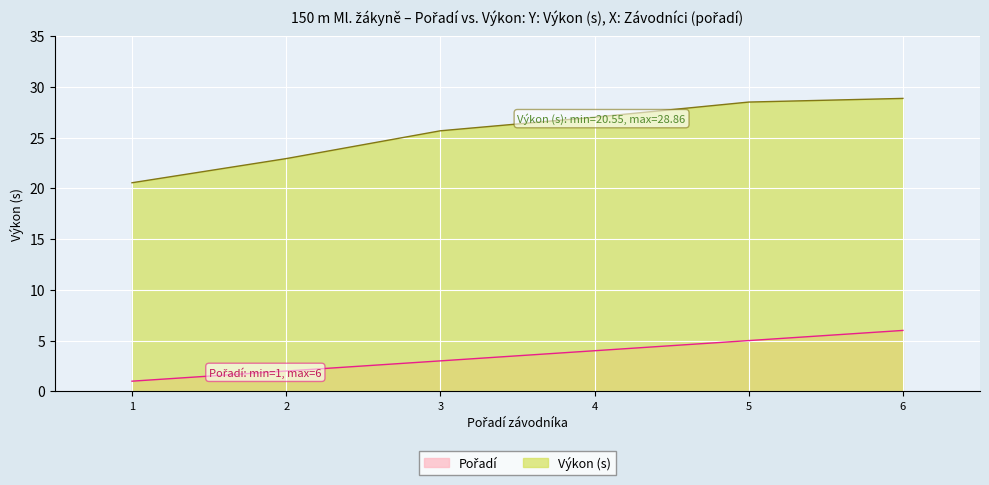

What is the spread (max minus min) of values at 3?

22.7